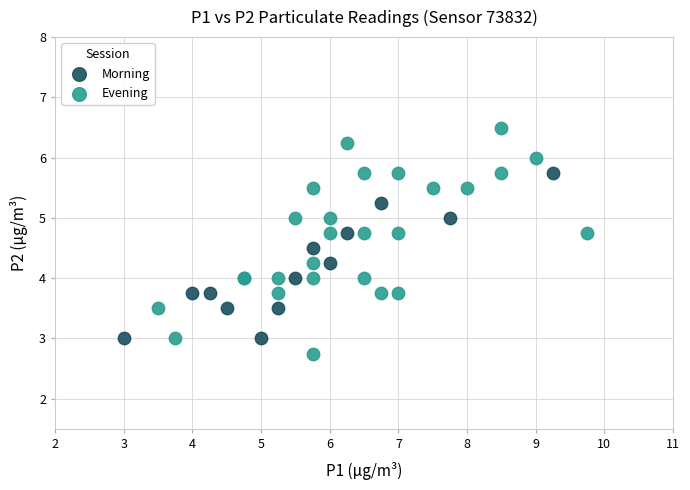

Which series reaches the maximum Y coordinate?

Evening